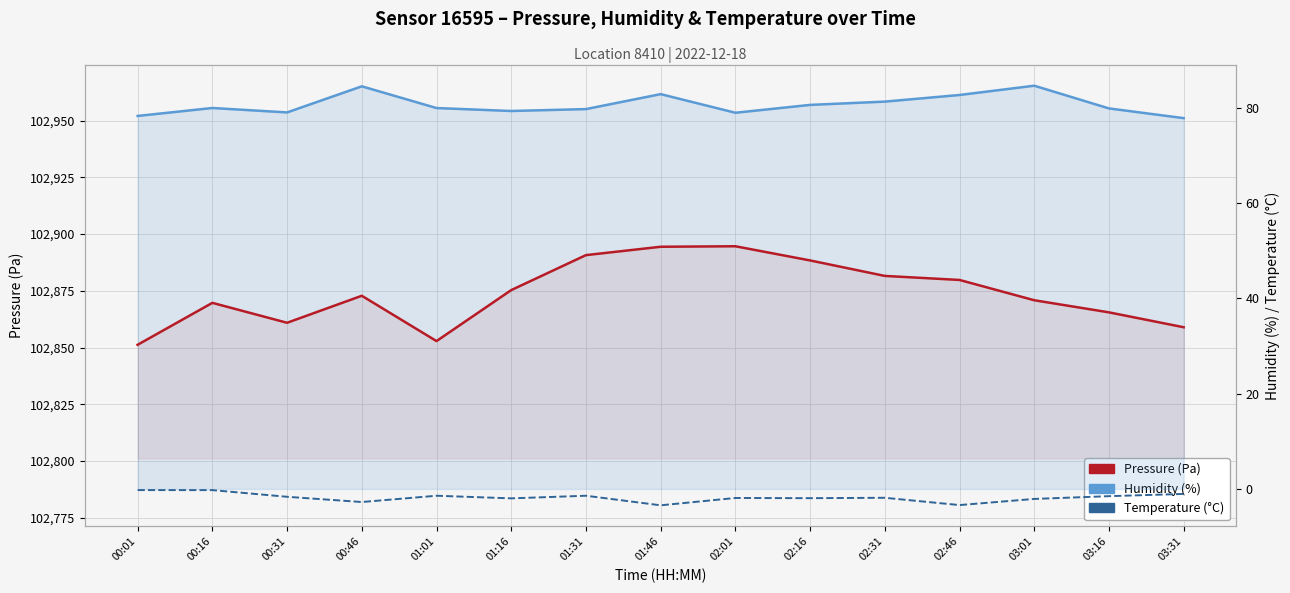

Reading left to right, list all the values displayed in this chart.

Pressure (Pa): 00:01=102851.2	00:16=102869.7	00:31=102860.9	00:46=102872.8	01:01=102852.8	01:16=102875.3	01:31=102890.7	01:46=102894.4	02:01=102894.6	02:16=102888.4	02:31=102881.6	02:46=102879.8	03:01=102870.8	03:16=102865.5	03:31=102858.9
Humidity (%): 00:01=78.3	00:16=80.0	00:31=79.1	00:46=84.5	01:01=80.0	01:16=79.4	01:31=79.8	01:46=82.9	02:01=79.0	02:16=80.7	02:31=81.3	02:46=82.7	03:01=84.7	03:16=79.9	03:31=77.9
Temperature (°C): 00:01=-0.2	00:16=-0.2	00:31=-1.6	00:46=-2.8	01:01=-1.4	01:16=-2.0	01:31=-1.4	01:46=-3.4	02:01=-1.9	02:16=-1.9	02:31=-1.9	02:46=-3.4	03:01=-2.1	03:16=-1.5	03:31=-1.1